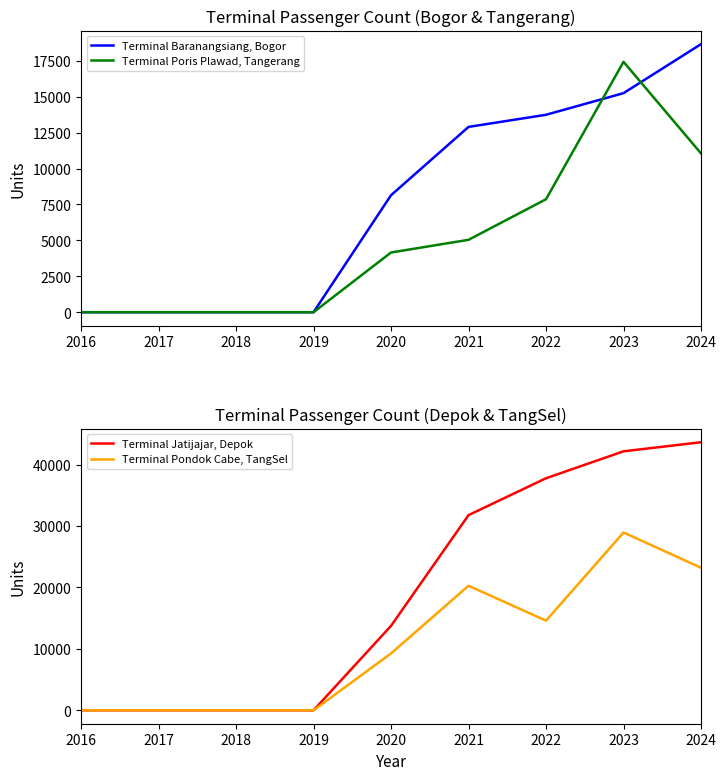

At which category does the chart reach its minimum across all series?

2016